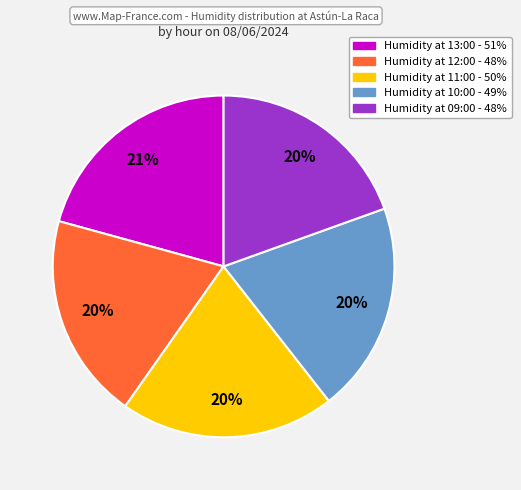

Does any single category account for the majority?

No